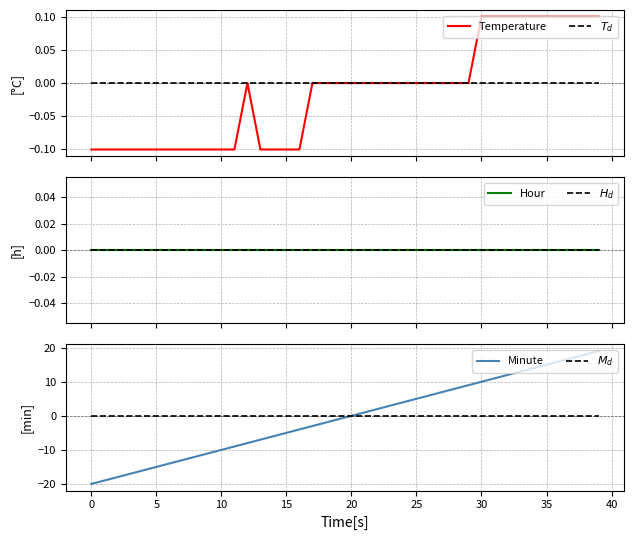

True or false: $T_d$ and $M_d$ intersect in this chart.

False